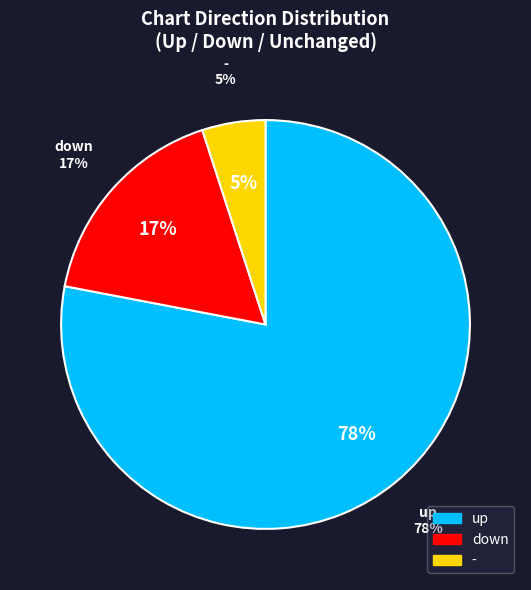

Is there any slice that represents more than half of the pie?

Yes